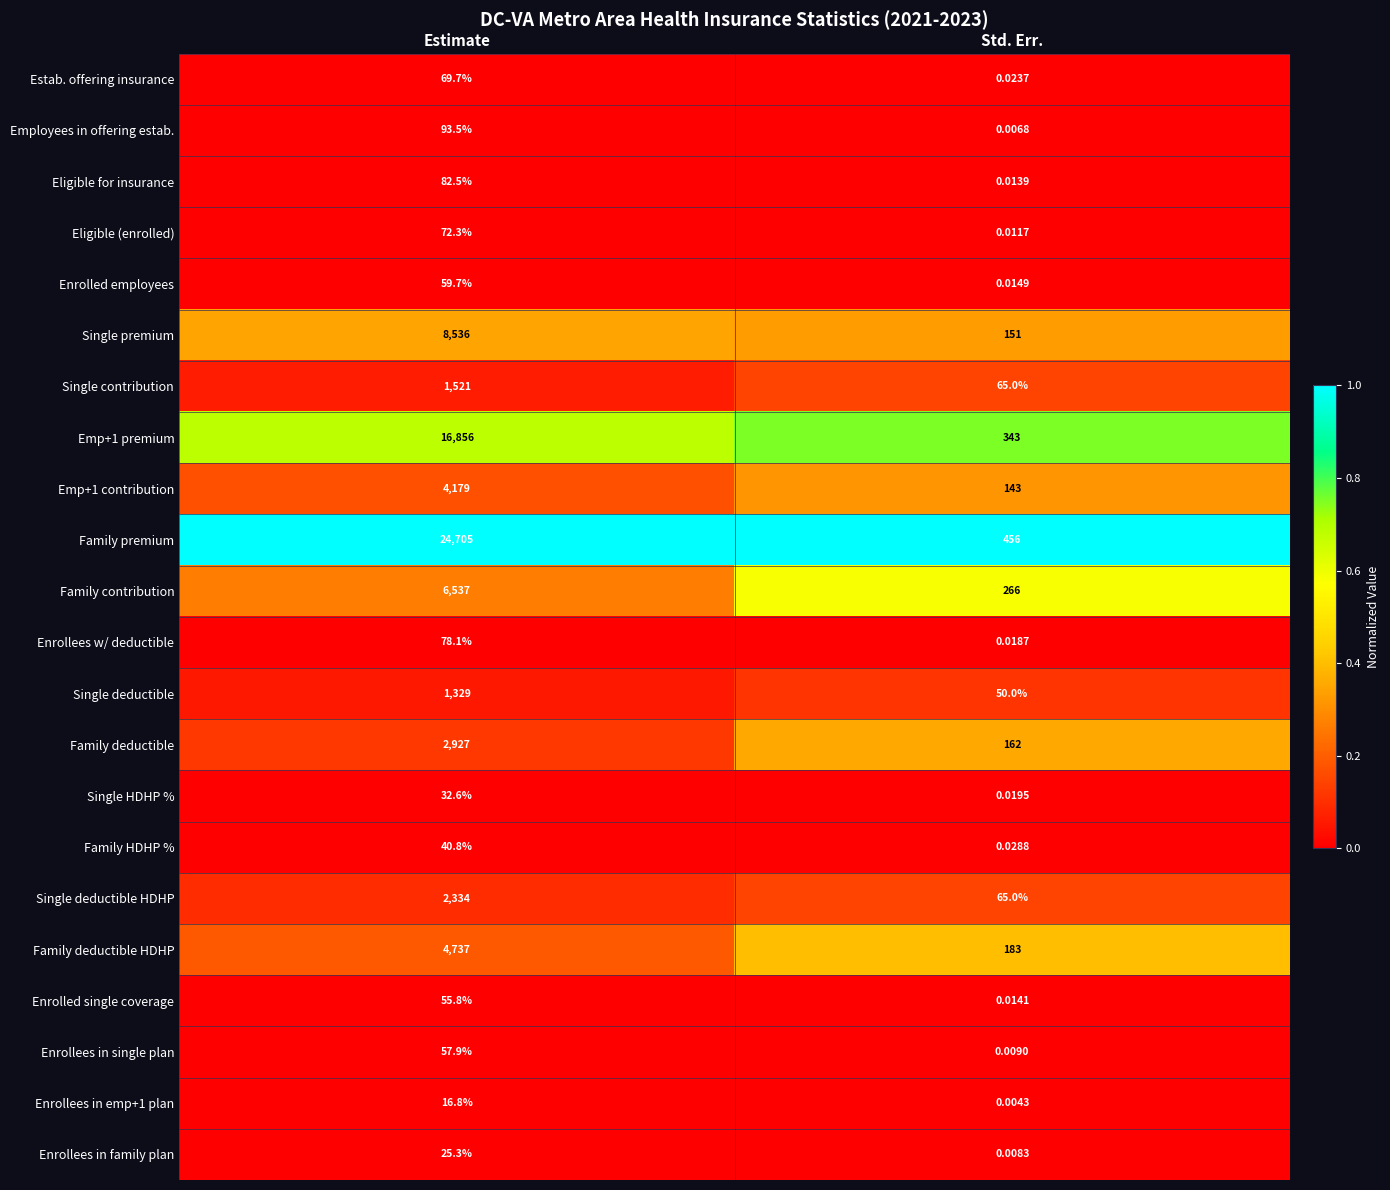

What is the total value across all series at Std. Err.?

1884.2